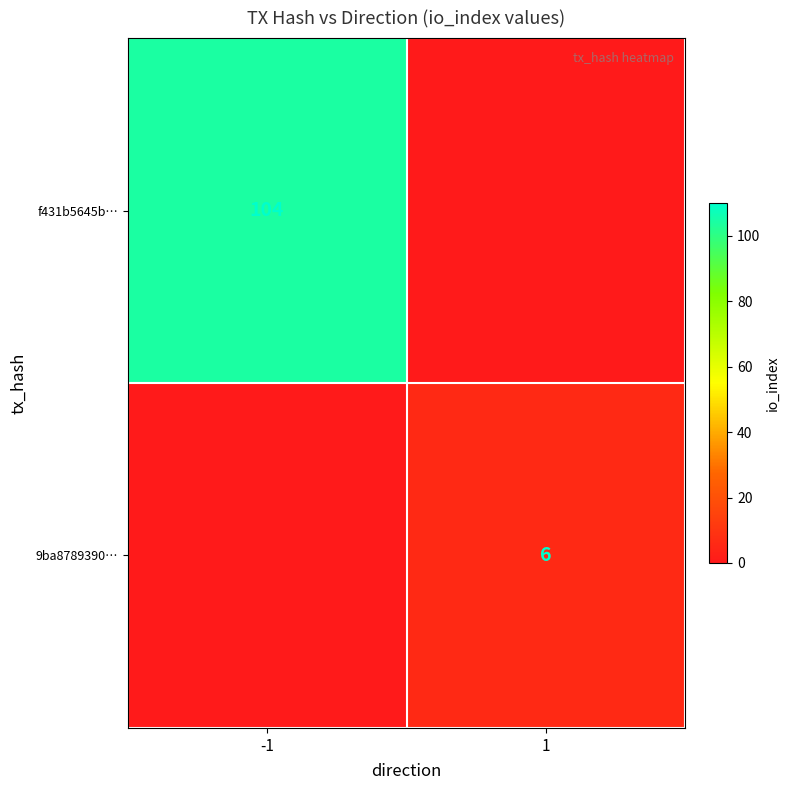

True or false: f431b5645b… has a value of 146 at -1.

False